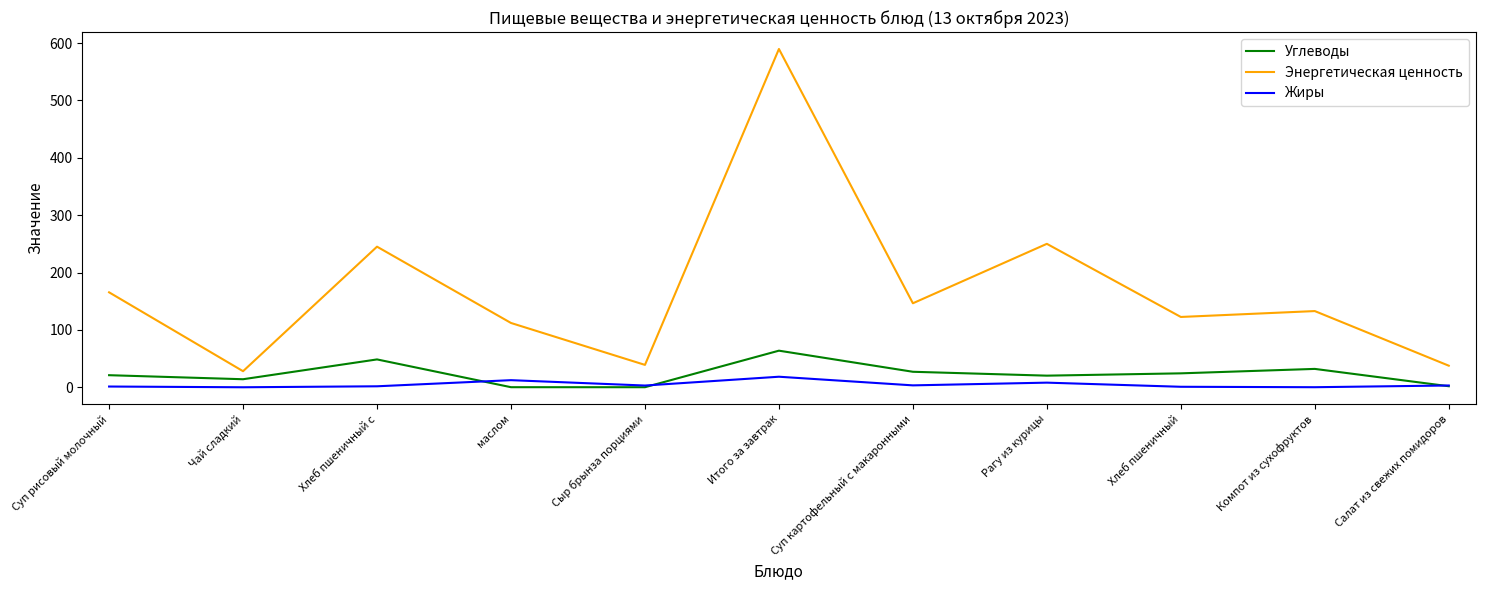

True or false: Углеводы has more than 2 interior local peaks.

True